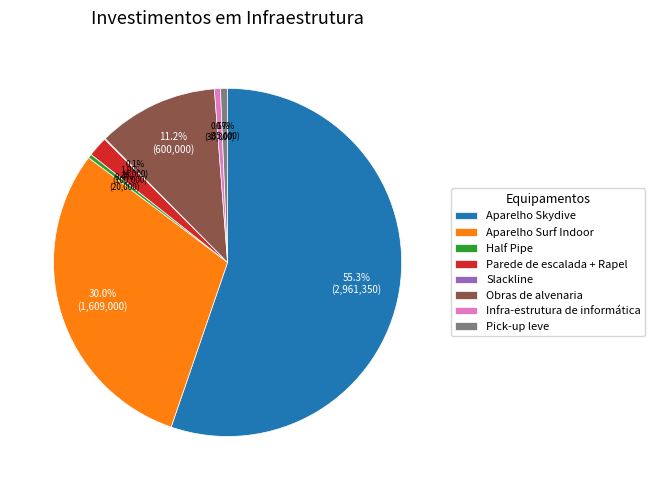

What is the largest slice in the pie chart?

Aparelho Skydive